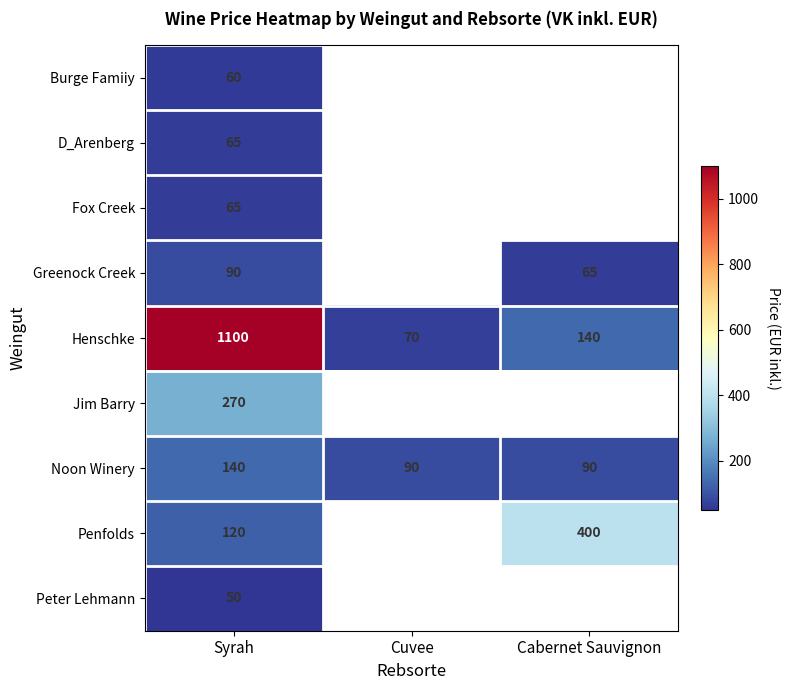

At which category is the sum across all series the highest?

Syrah